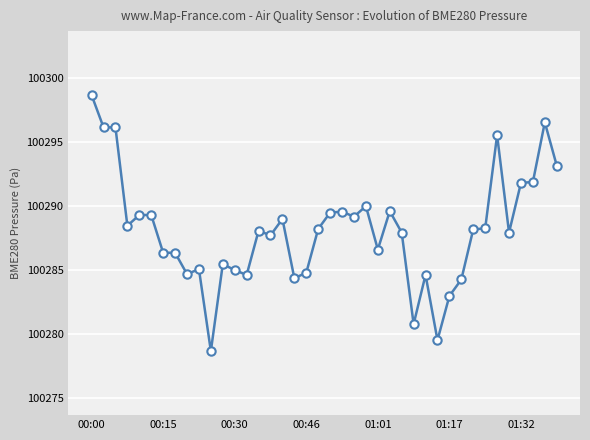

What is the minimum value shown in the chart?

100278.7